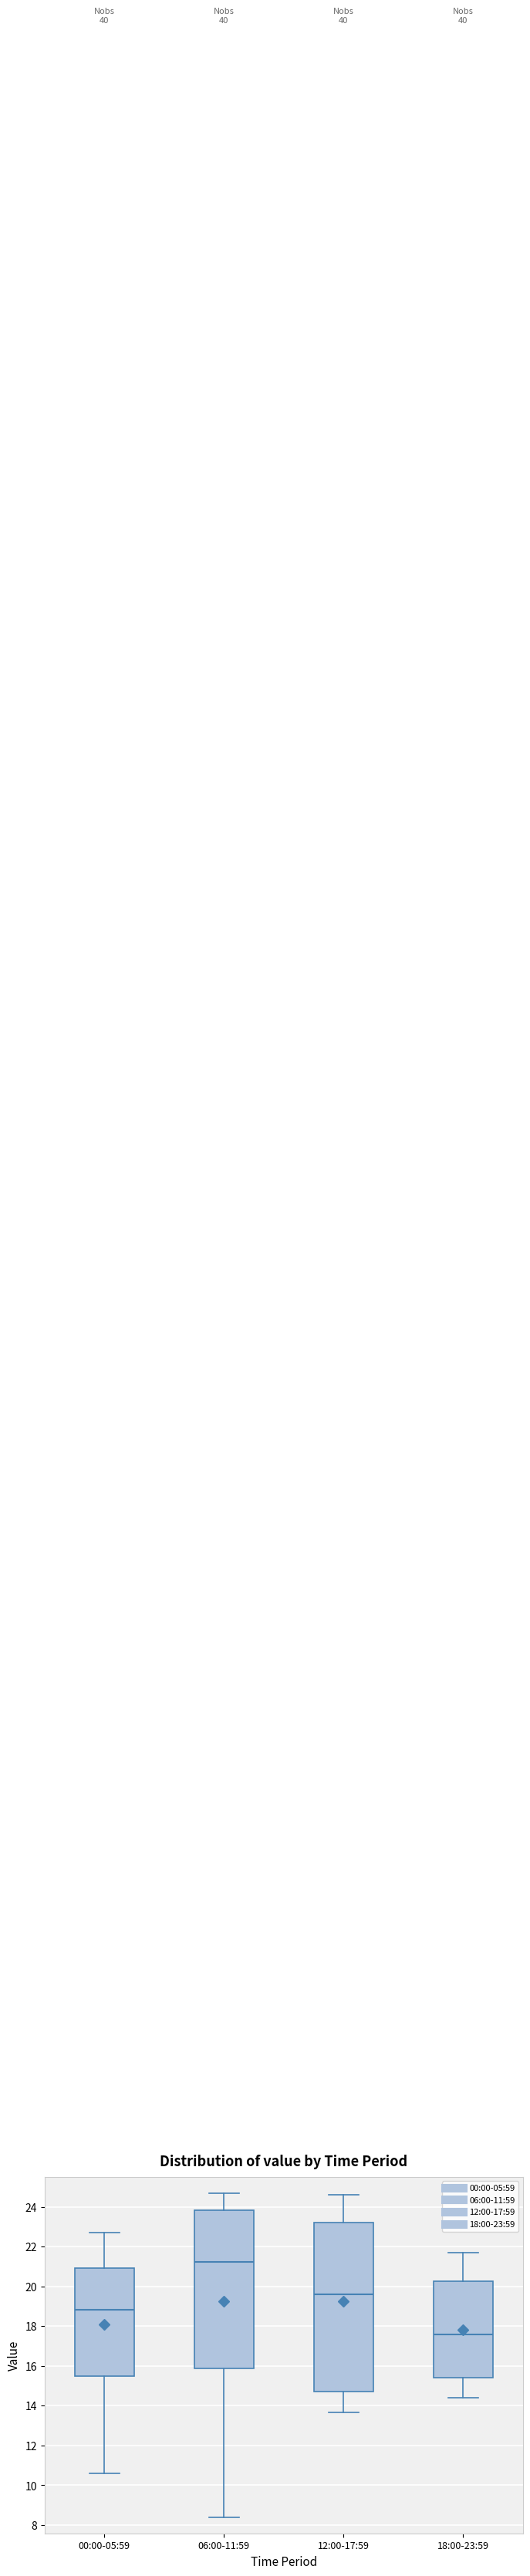

Which box has the highest median line?

06:00-11:59